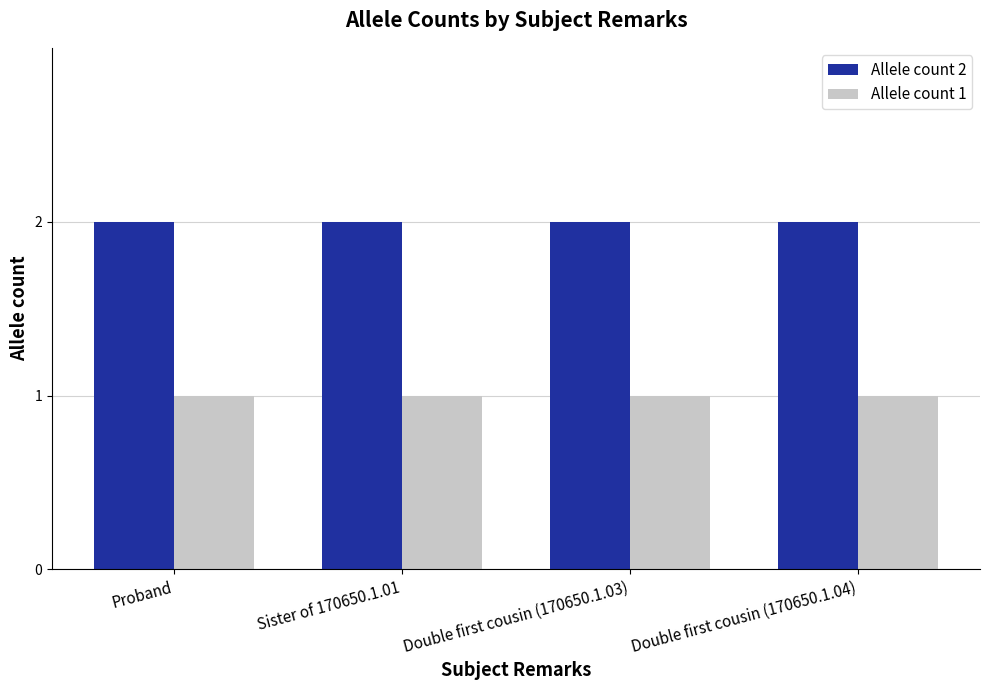

The Allele count 2 series shows 1 at Proband. True or false?

False